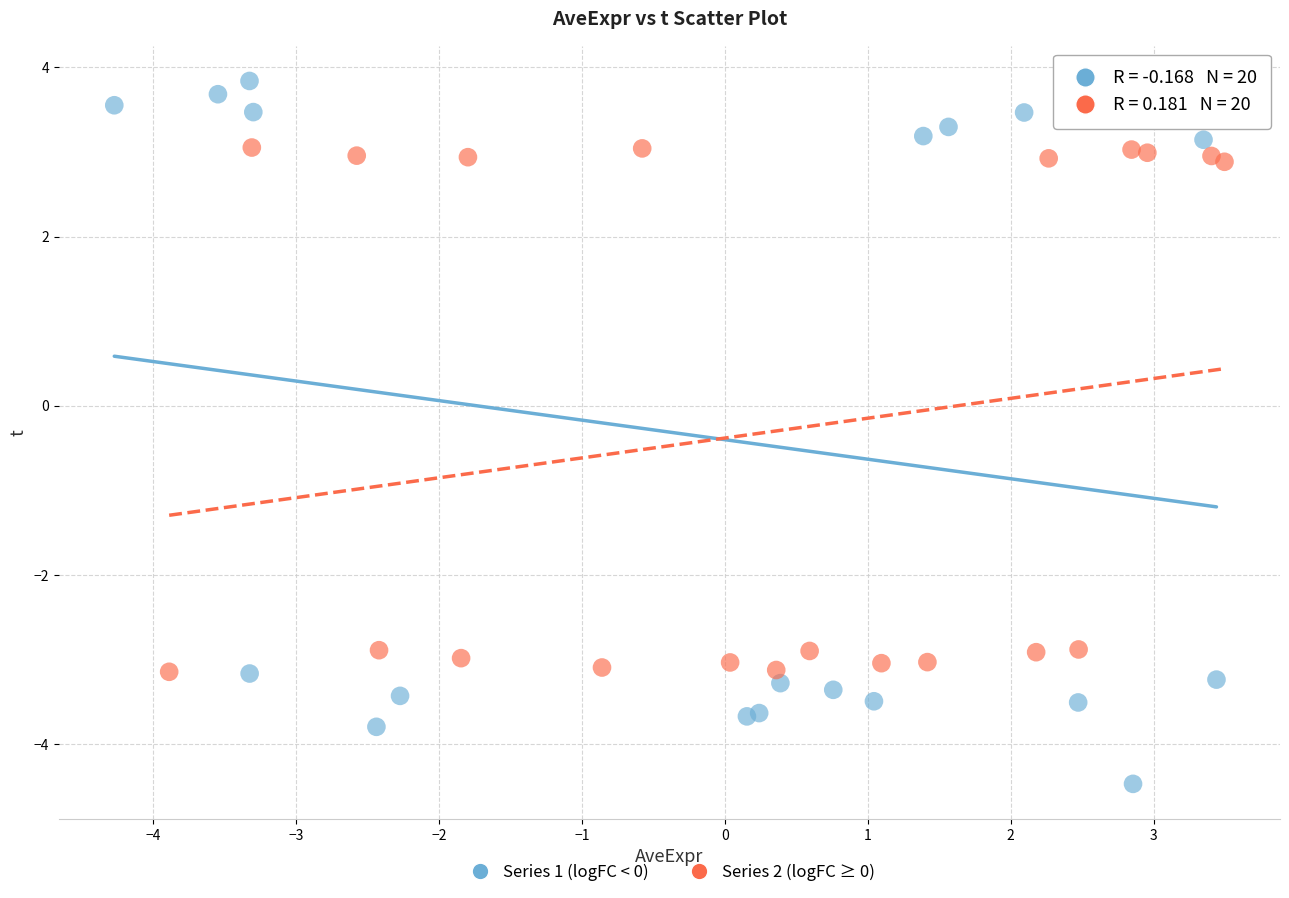

Which series has the largest Y range (max minus min)?

Series 1 (logFC < 0)